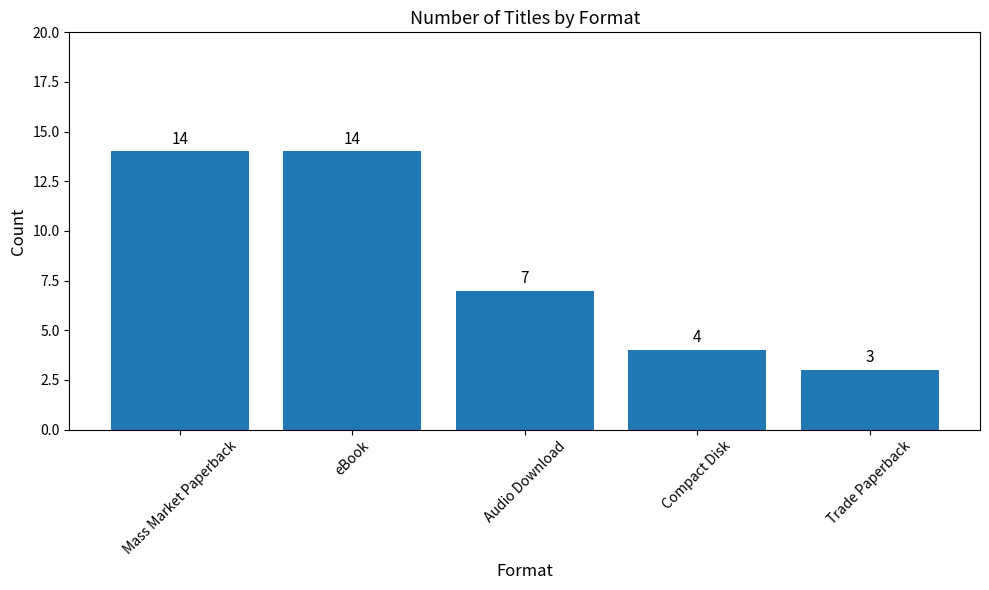

Does the chart contain any negative values?

No